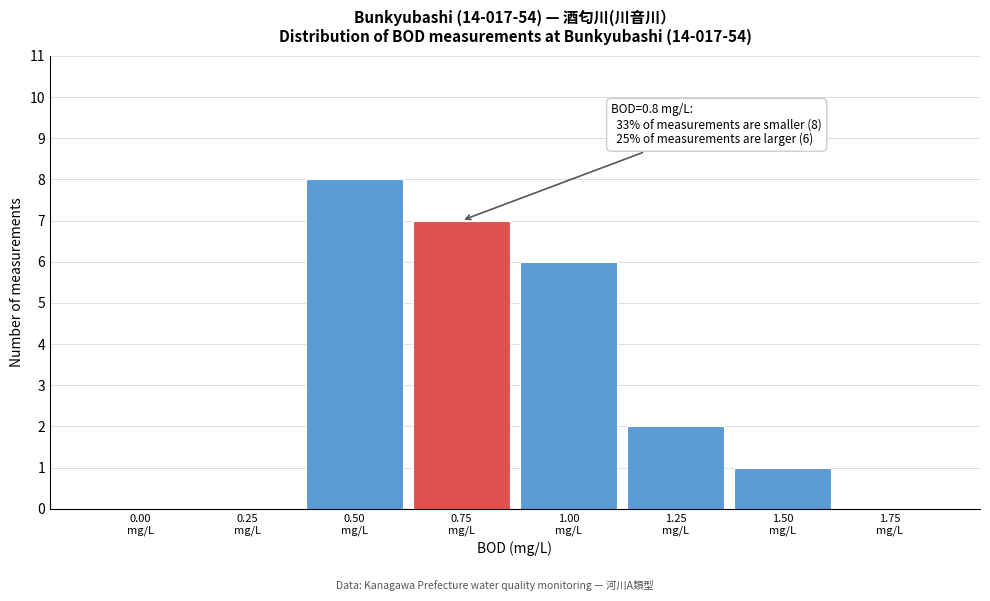

What is the greatest value displayed?

8